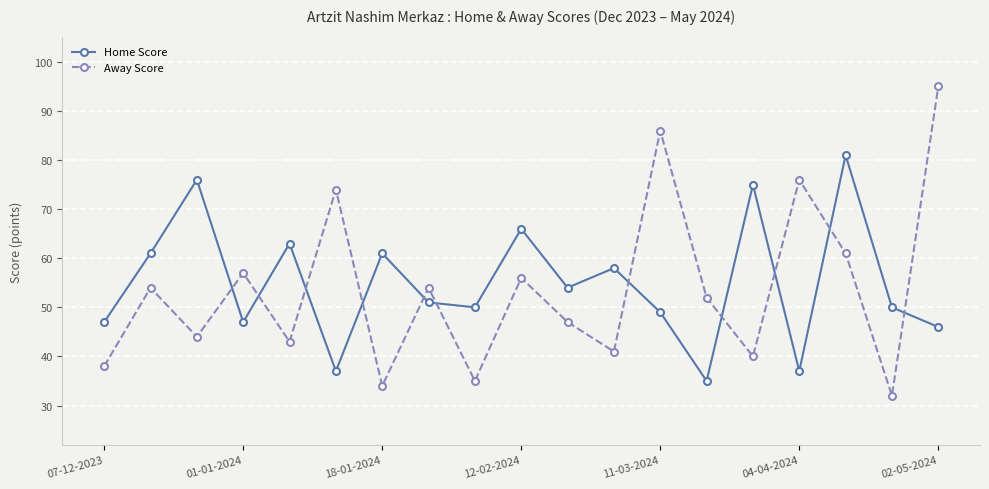

What is the smallest value displayed?

32